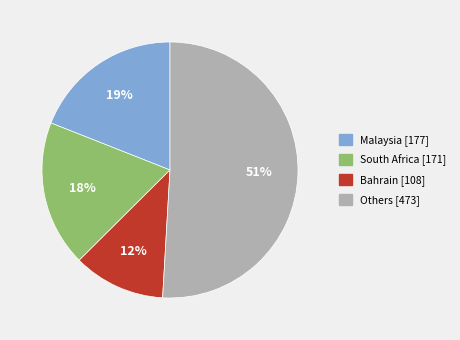

Does any single category account for the majority?

Yes